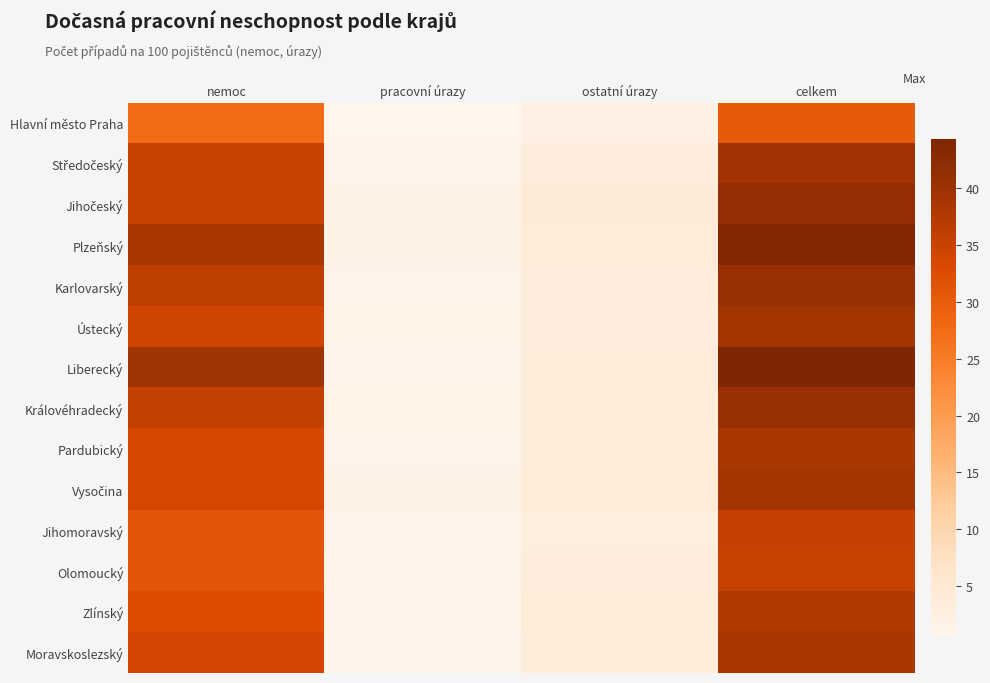

List the series in order of their peak value, highest first.

Liberecký, Plzeňský, Jihočeský, Karlovarský, Královéhradecký, Středočeský, Vysočina, Ústecký, Pardubický, Moravskoslezský, Zlínský, Jihomoravský, Olomoucký, Hlavní město Praha